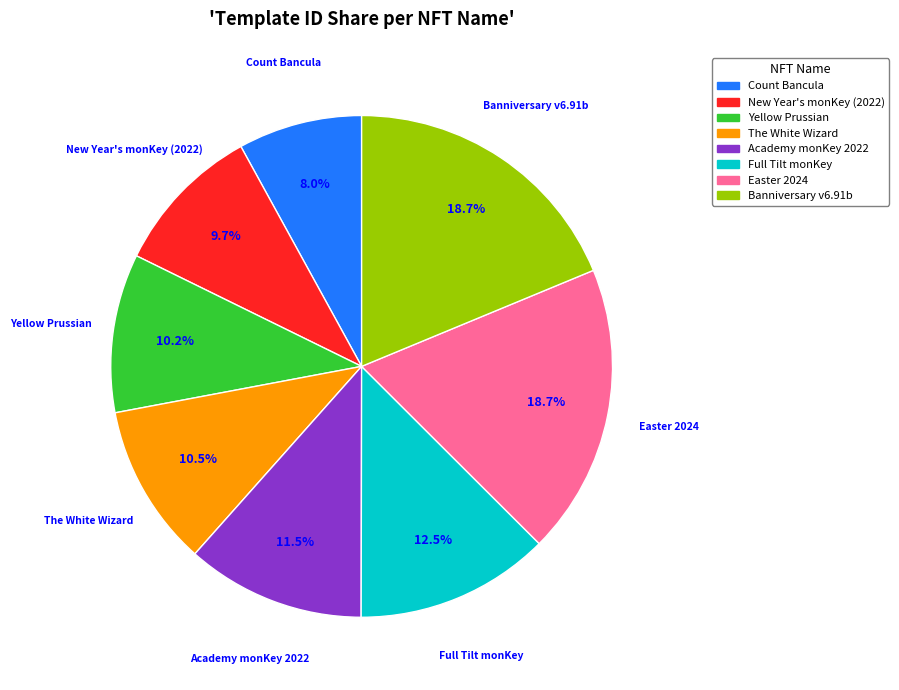

Which slice is the smallest?

Count Bancula